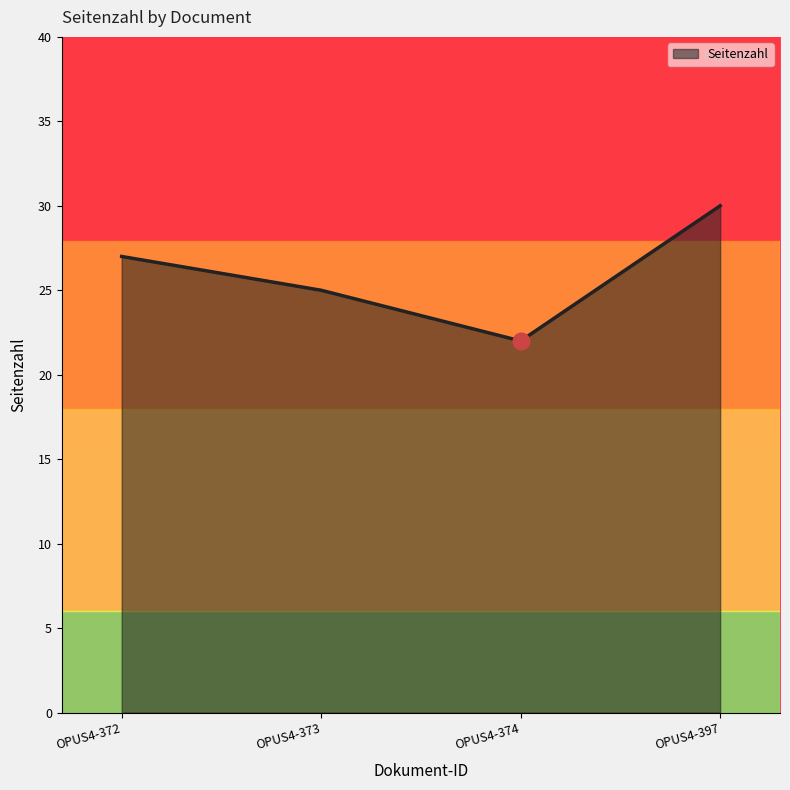

What is the average value?

26